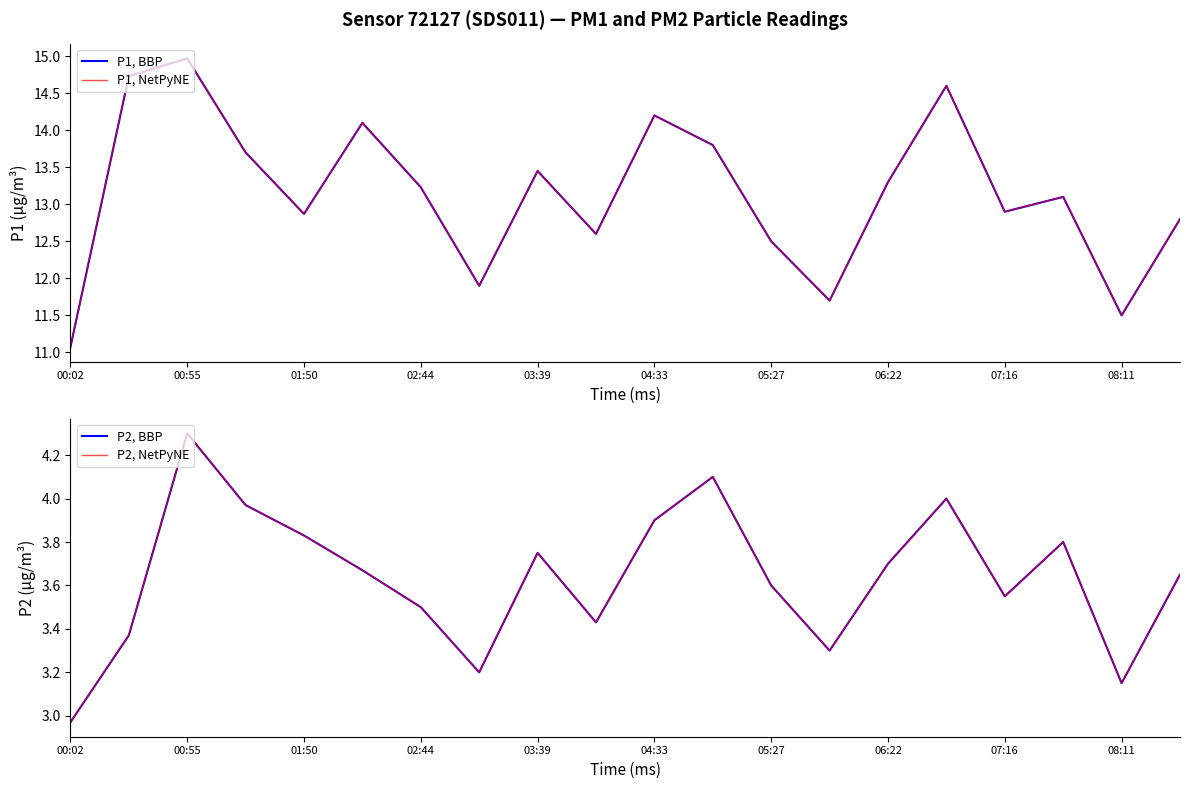

What is the label of the 2nd point from the left?

00:55